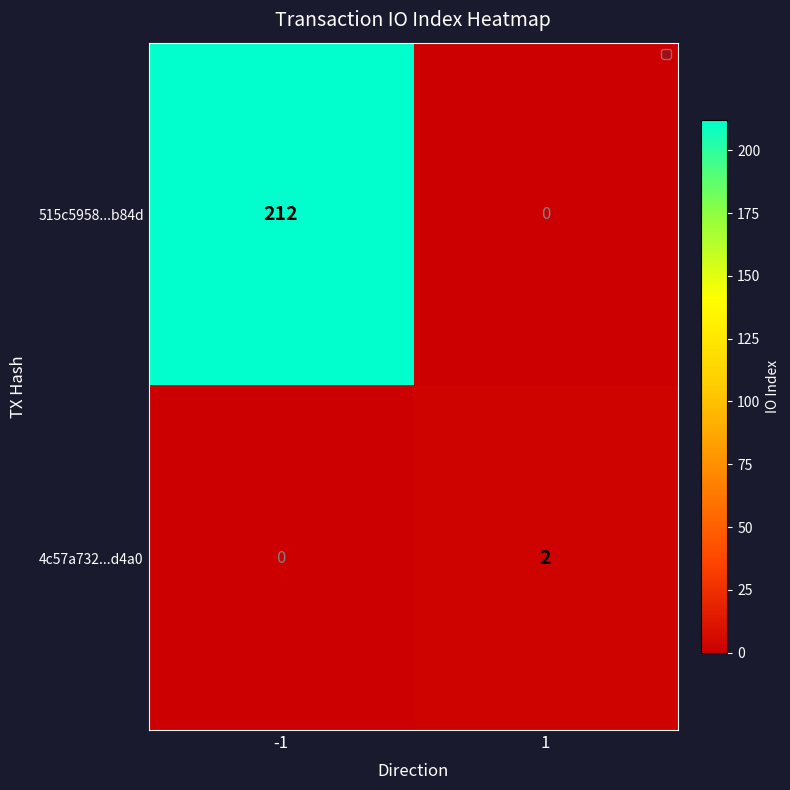

What is the greatest value displayed?

212